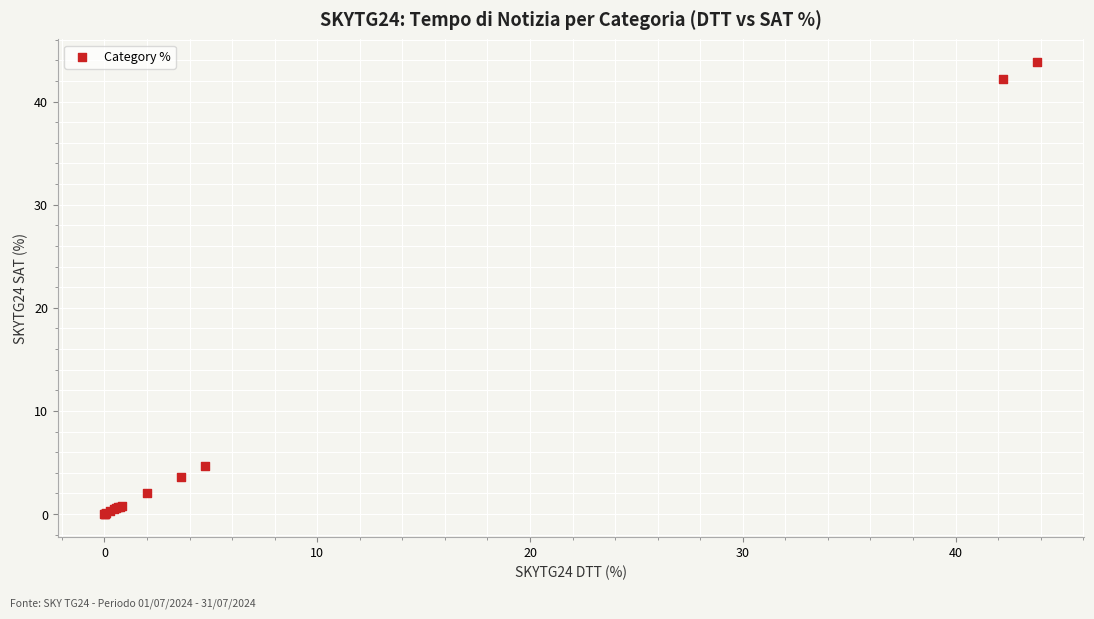

What Y value in the scatter plot is closest to 21?

4.7